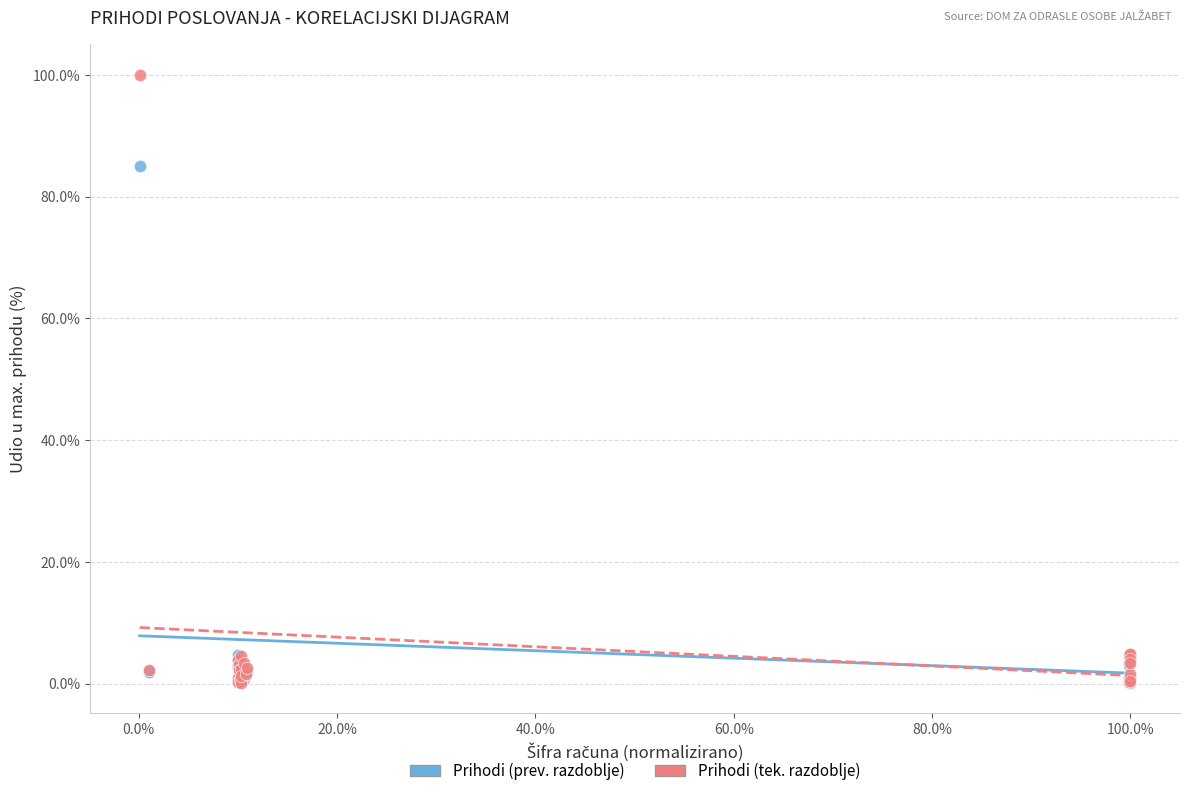

Which series contains the highest Y value?

Prihodi (tek. razdoblje)